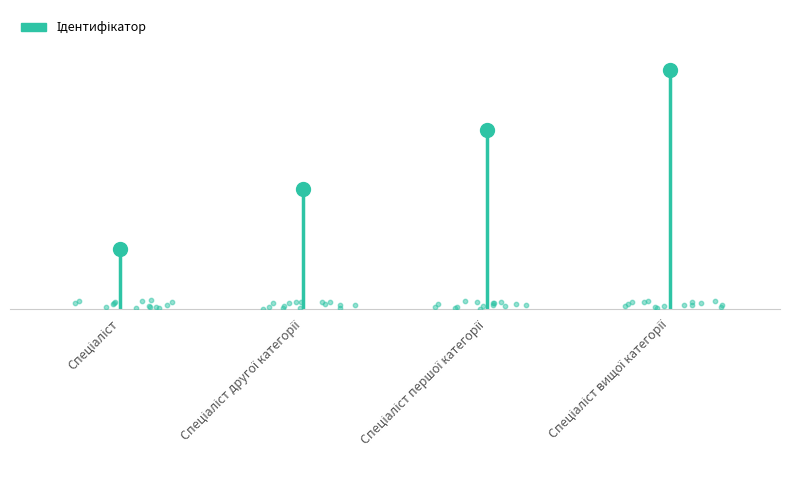

What is the change in value from Спеціаліст to Спеціаліст вищої категорії?

+3